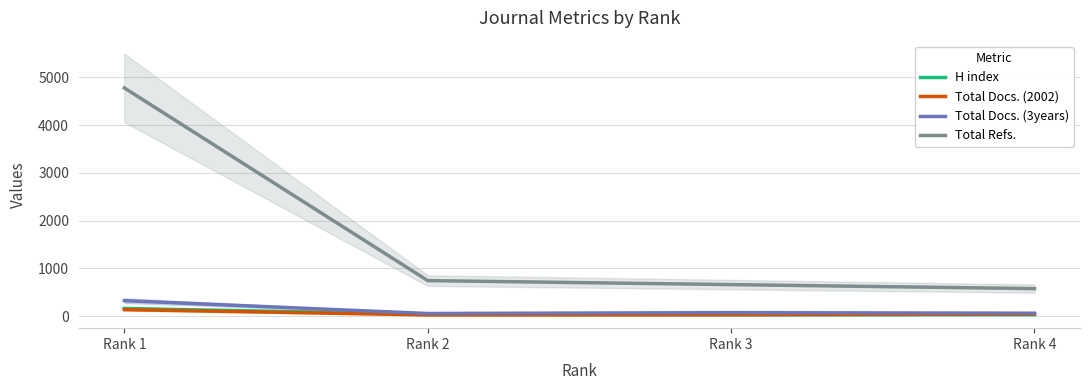

Between Rank 2 and Rank 4, which series saw the biggest shift?

Total Refs.